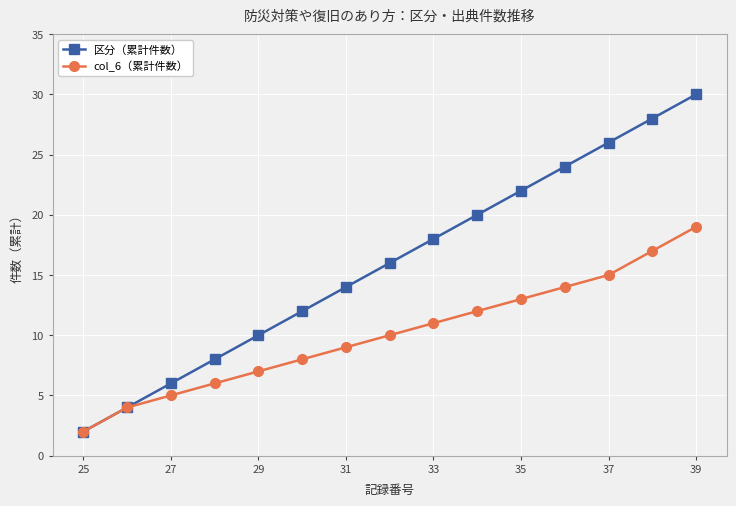

What is the greatest value displayed?

30